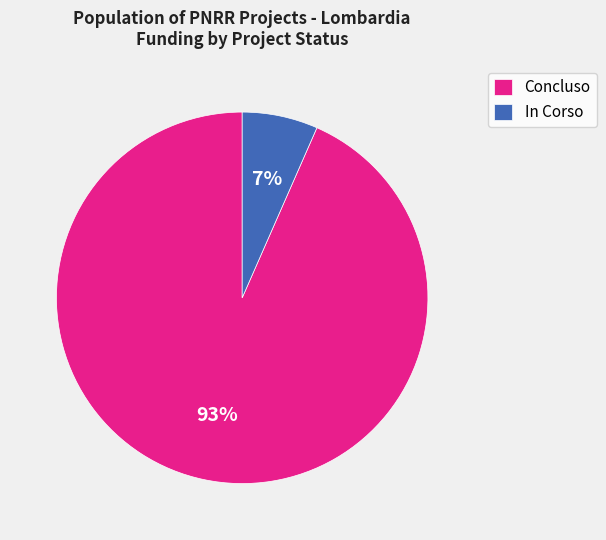

To the nearest percent, what is the combined percentage of Concluso and In Corso?

100%